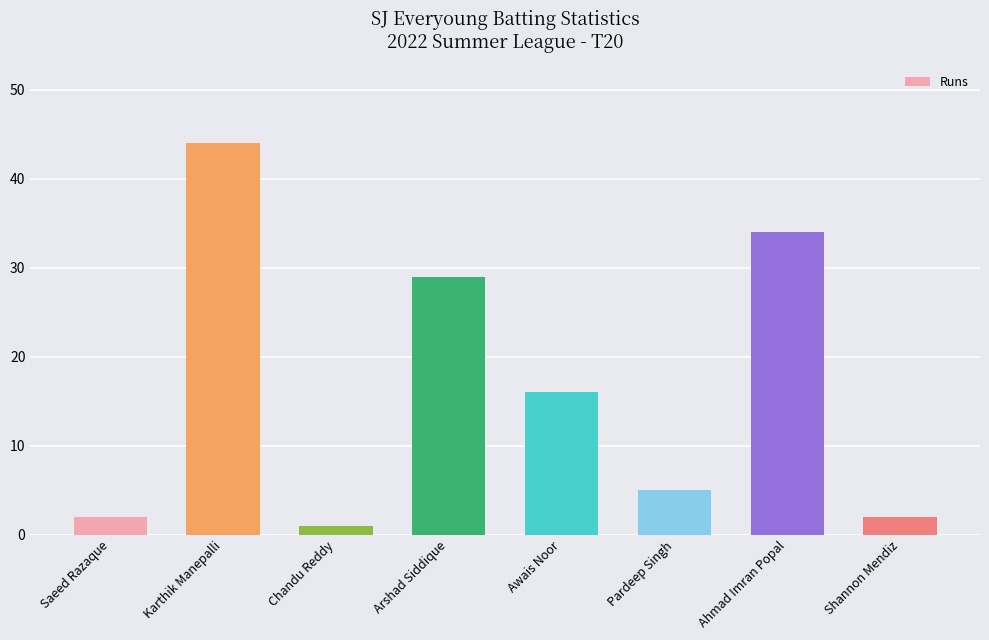

What is the greatest value displayed?

44